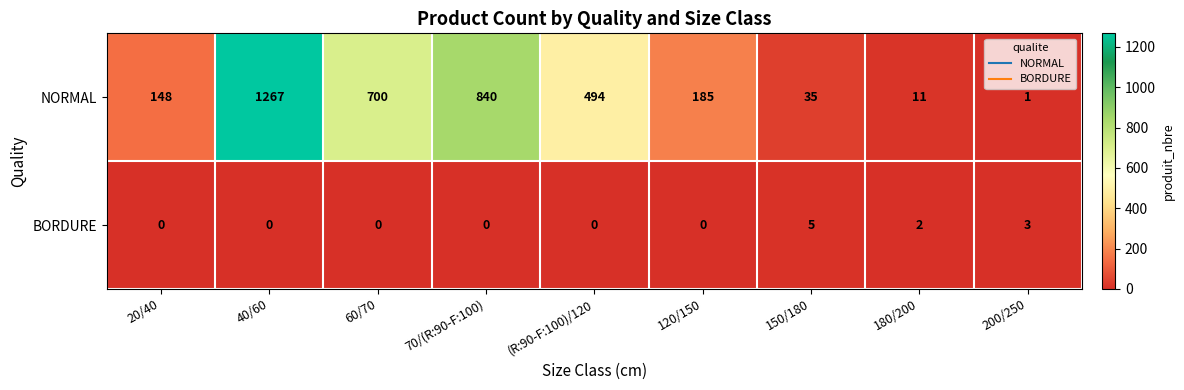

Which series changed the most between 70/(R:90-F:100) and 200/250?

NORMAL